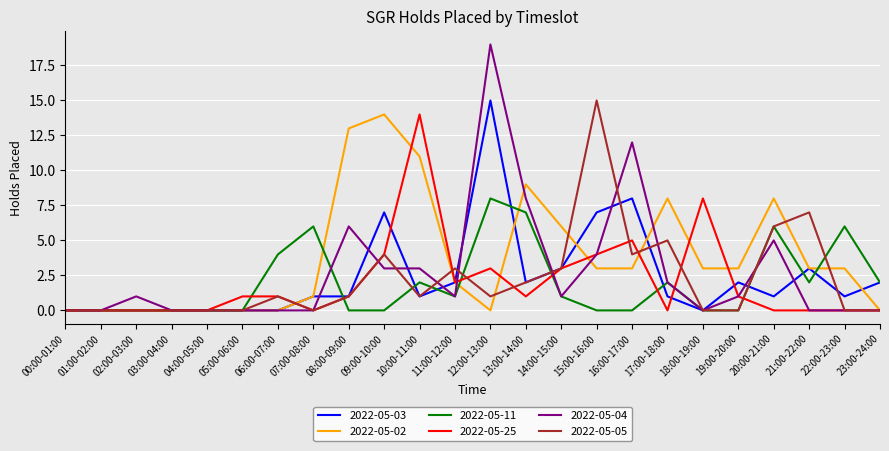

True or false: 2022-05-25 has a value of 0 at 01:00-02:00.

True